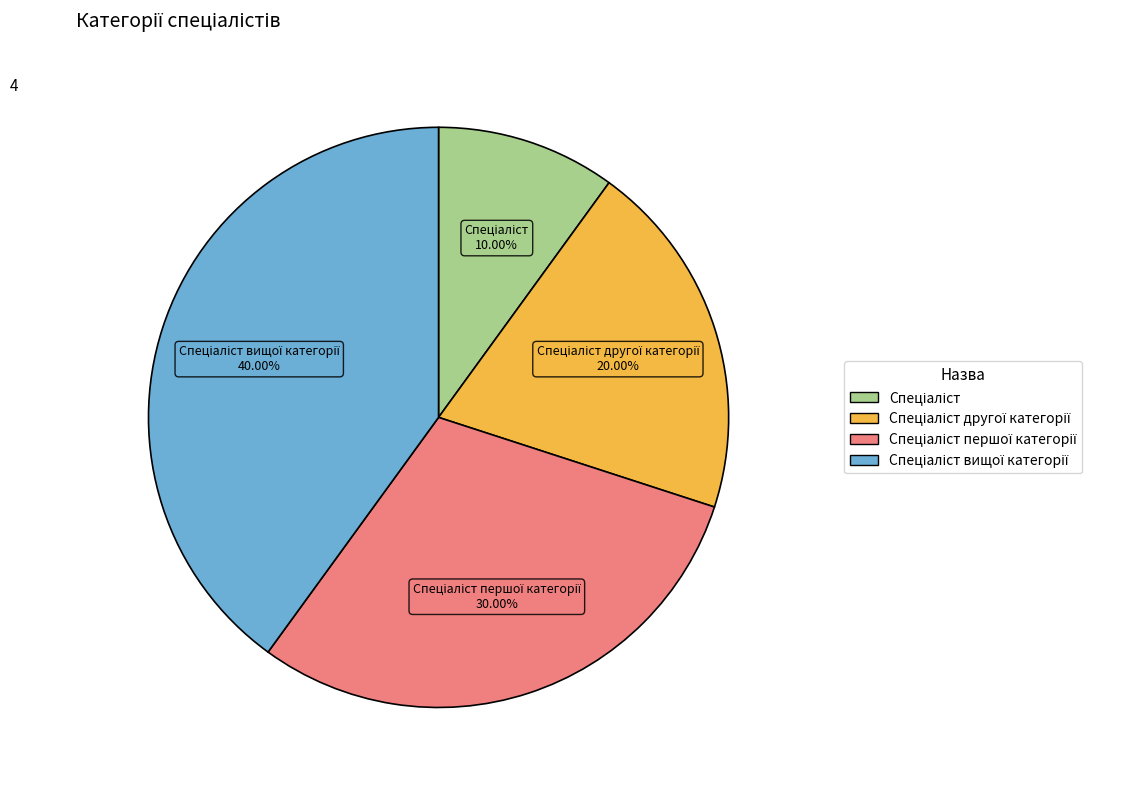

Count the number of slices in the pie.

4